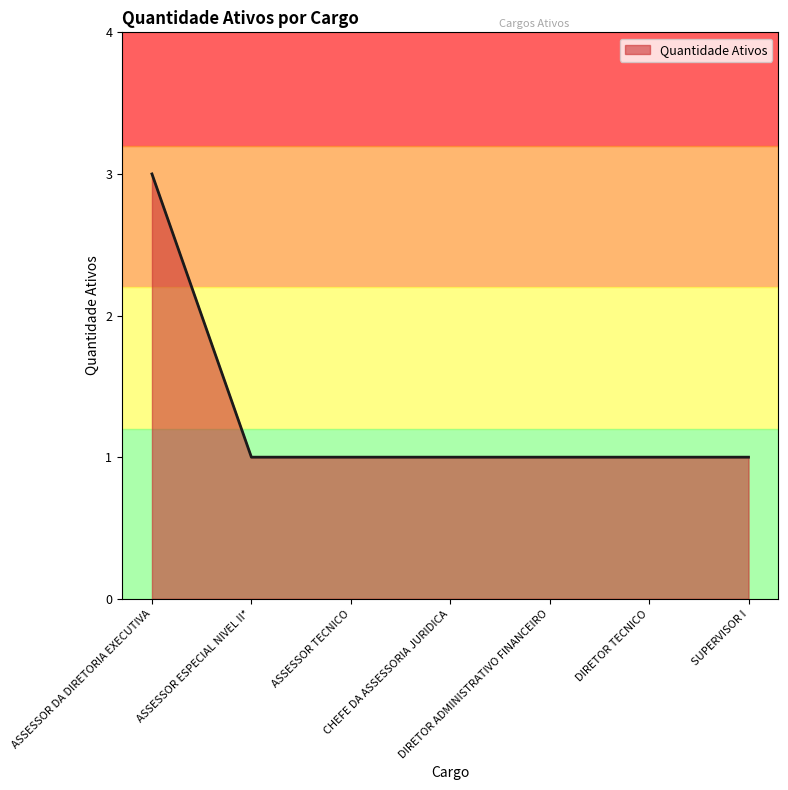

How many lines are shown in the chart?

1